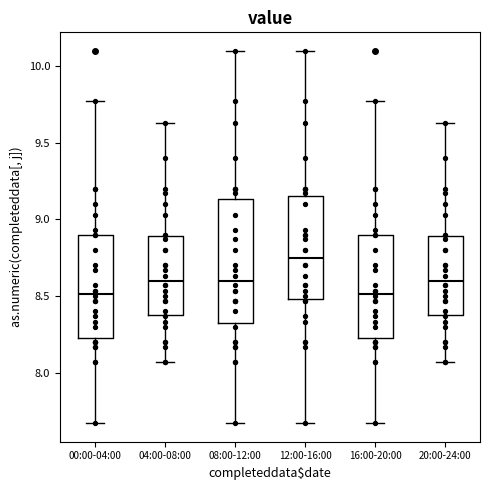

Reading left to right, read every box against the y-axis: the position of its median line, the range the box covers, and the ends of its whiskers. The values are not printed on the chart, so give them approximately, as read against the axis.

00:00-04:00: median 8.50, box 8.25 to 8.90, whiskers 7.65 to 9.75
04:00-08:00: median 8.60, box 8.40 to 8.90, whiskers 8.05 to 9.65
08:00-12:00: median 8.60, box 8.35 to 9.15, whiskers 7.65 to 10.10
12:00-16:00: median 8.75, box 8.50 to 9.15, whiskers 7.65 to 10.10
16:00-20:00: median 8.50, box 8.25 to 8.90, whiskers 7.65 to 9.75
20:00-24:00: median 8.60, box 8.40 to 8.90, whiskers 8.05 to 9.65